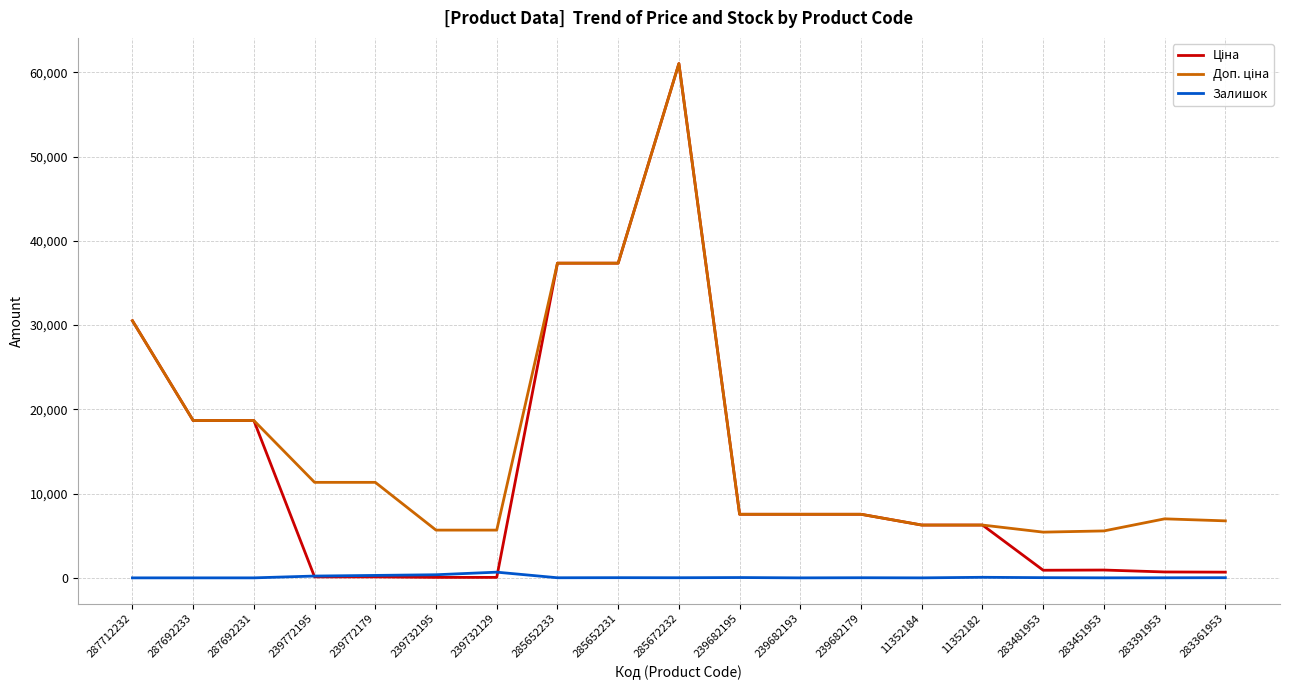

What is the total value across all series at 287692231?

37343.0